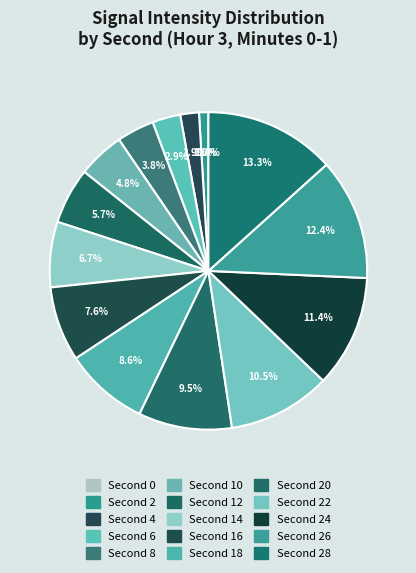

To the nearest percent, what percentage of the pie is 20?

10%